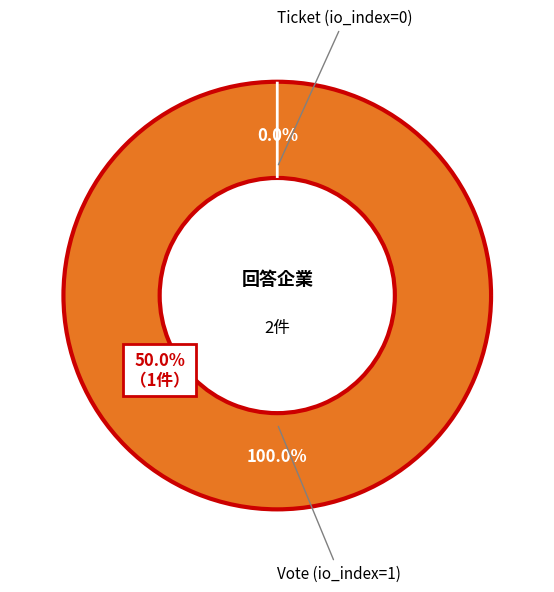

To the nearest percent, what is the average slice percentage?

50%